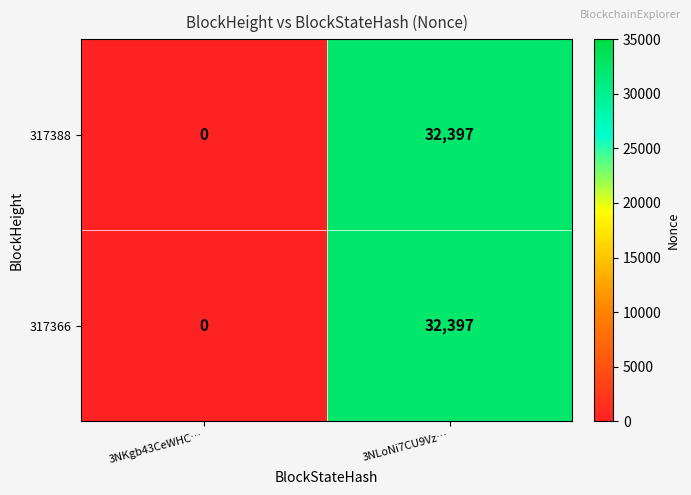

The 317366 series shows 15950 at 3NKgb43CeWHC…. True or false?

False